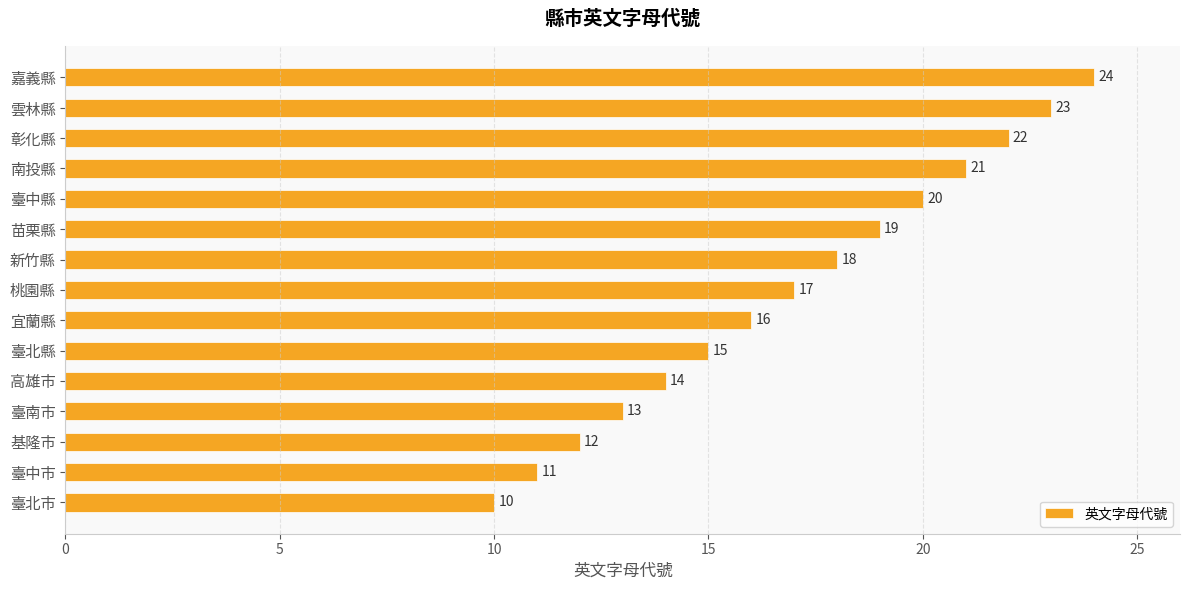

Between 宜蘭縣 and 臺北市, which is larger?

宜蘭縣